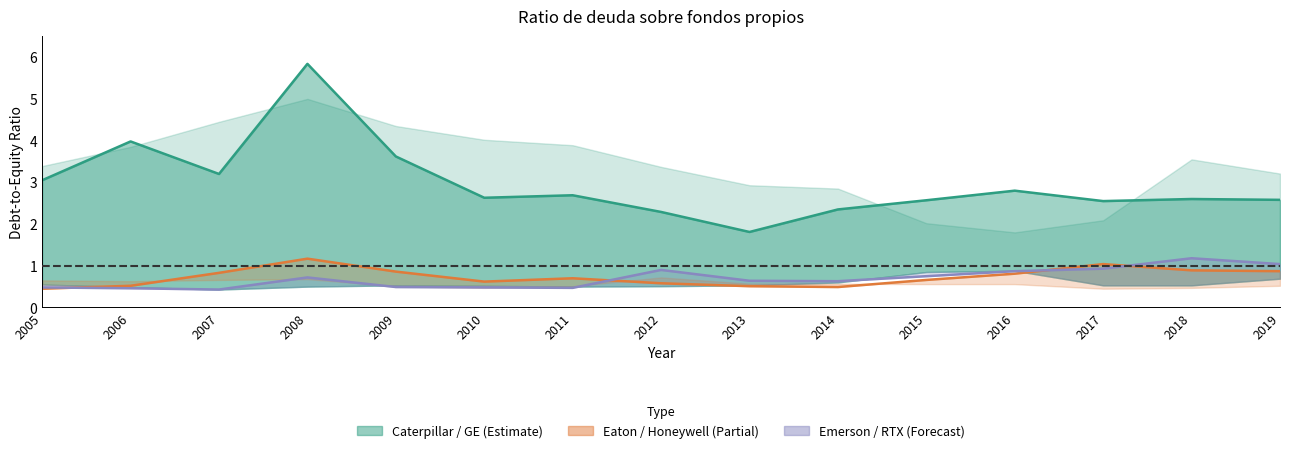

Rank the series at 2013 from lowest to highest value.

Eaton Corp. plc, Emerson Electric Co., General Electric Co.